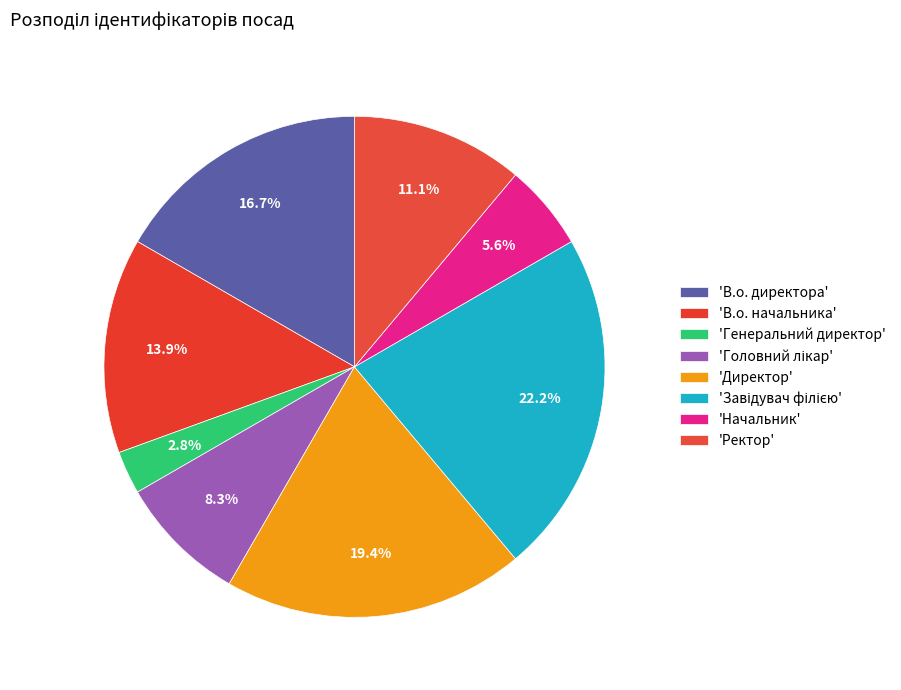

To the nearest percent, what is the difference between the largest and smallest slice percentages?

19%